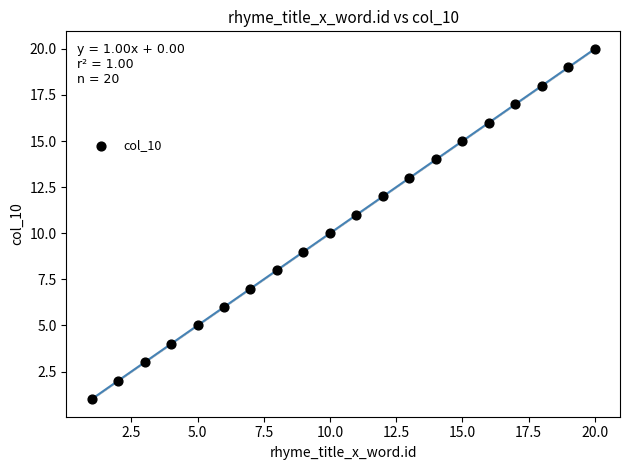

What is the range of Y values (max minus min)?

19